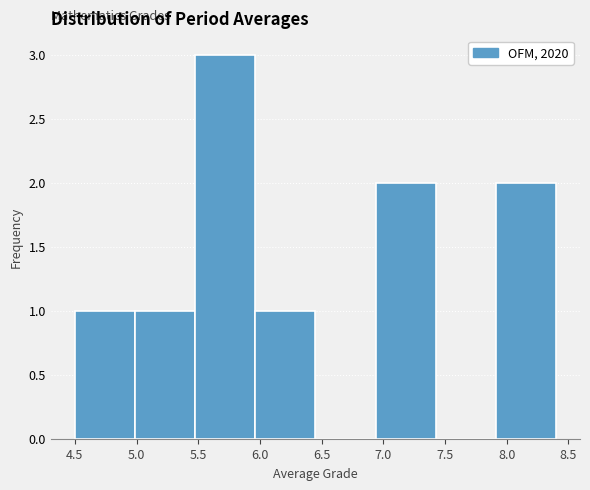

How tall is the bar that spans 6.95 to 7.45 on the x-axis? Neither the bar edges nor the heights are printed on the chart, so give them approximately, as read against the axes.

2